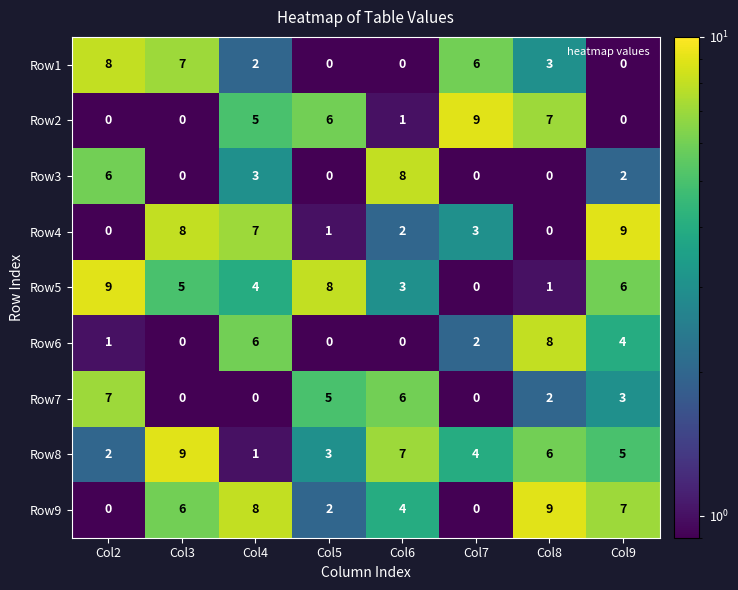

Count the number of data series in this chart.

9